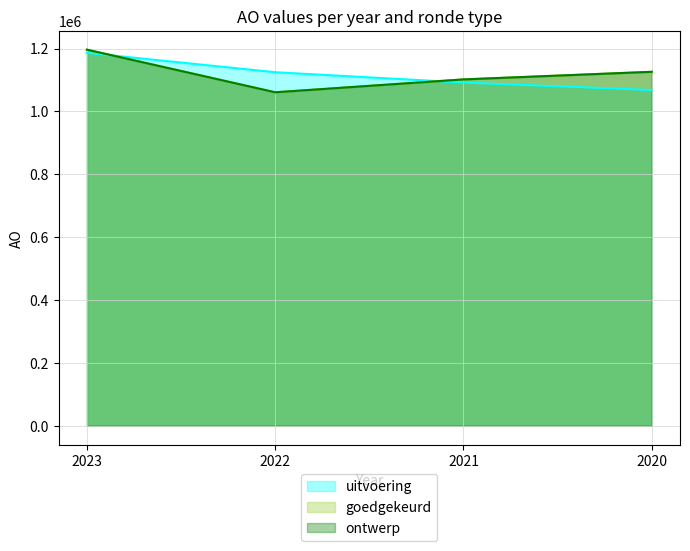

Which has a higher value, 2020 or 2021?

2021